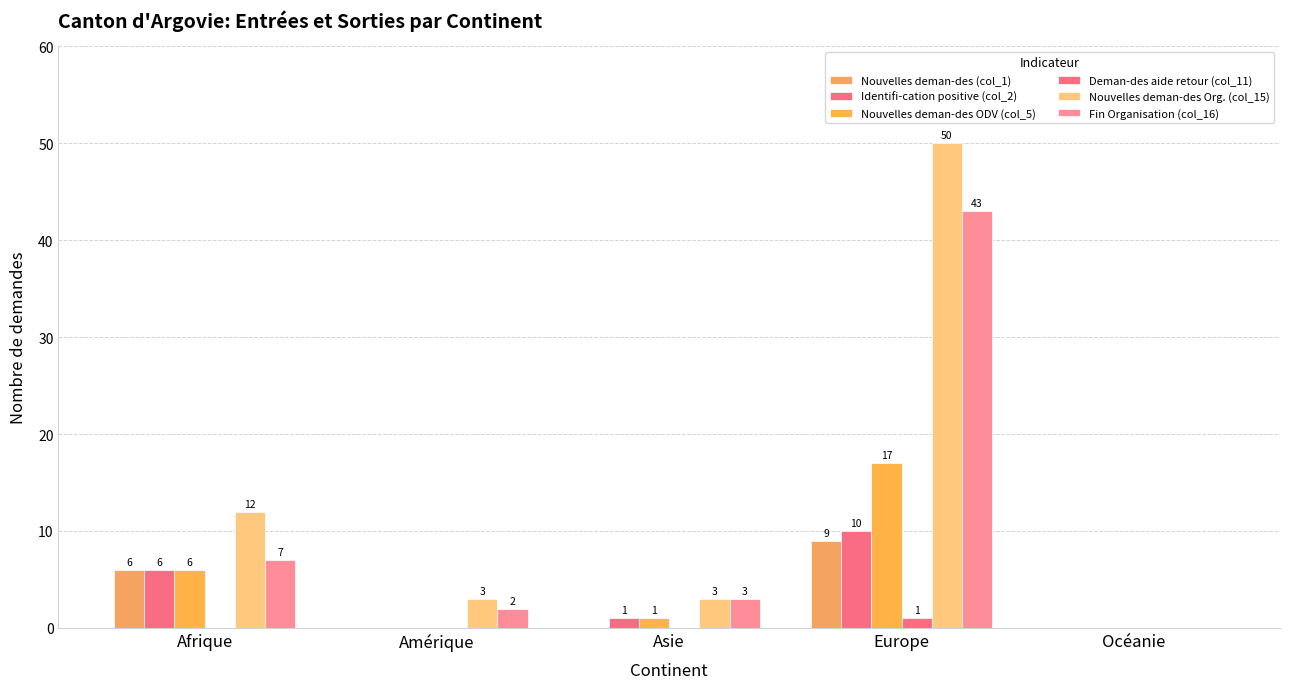

How many values in Identifi-cation positive (col_2) are above zero?

3